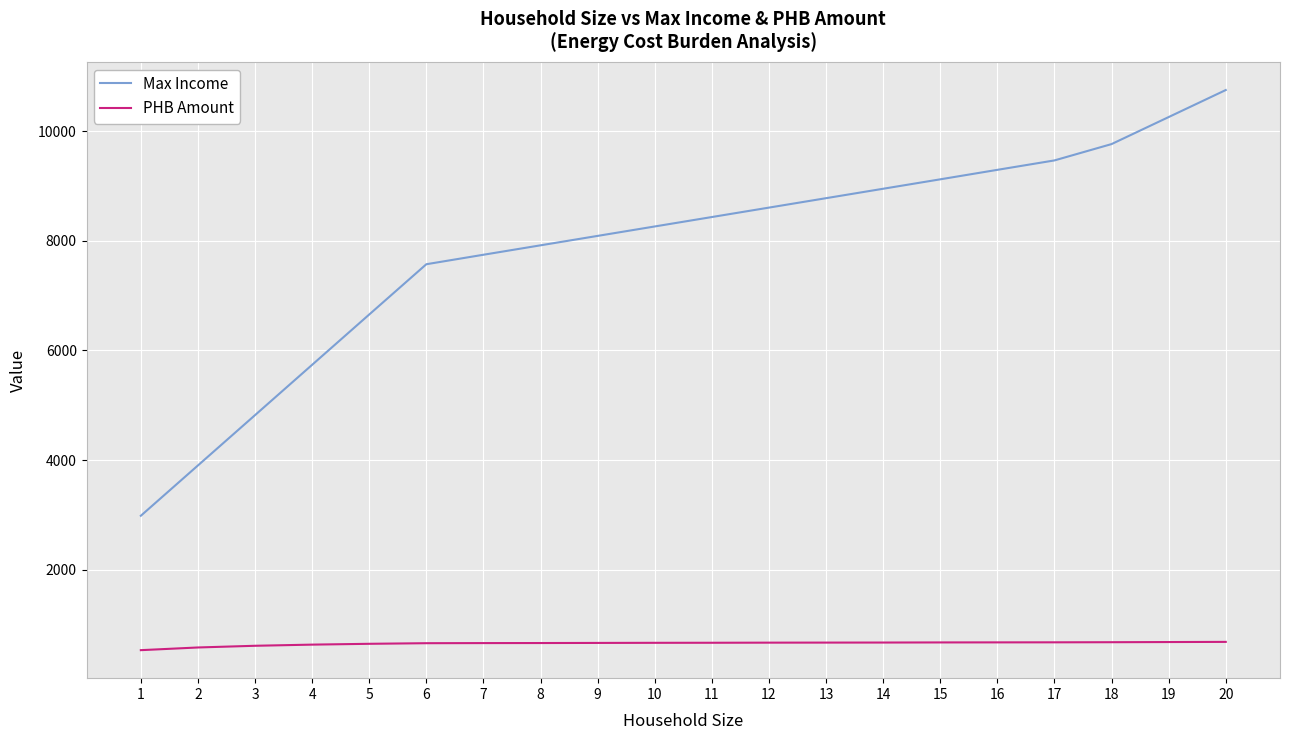

True or false: PHB Amount and Max Income cross at least once.

False